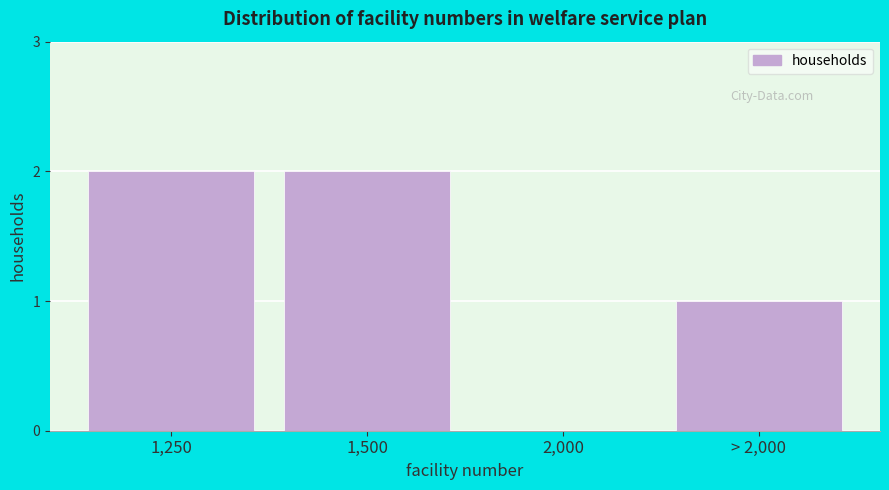

Reading right to left, list all the values displayed in this chart.

> 2,000=1	2,000=0	1,500=2	1,250=2